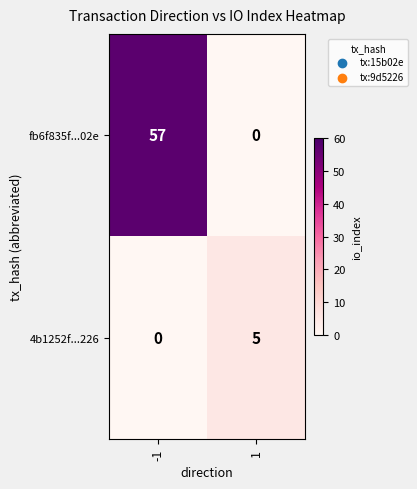

The 4b1252f...226 series shows 5 at 1. True or false?

True